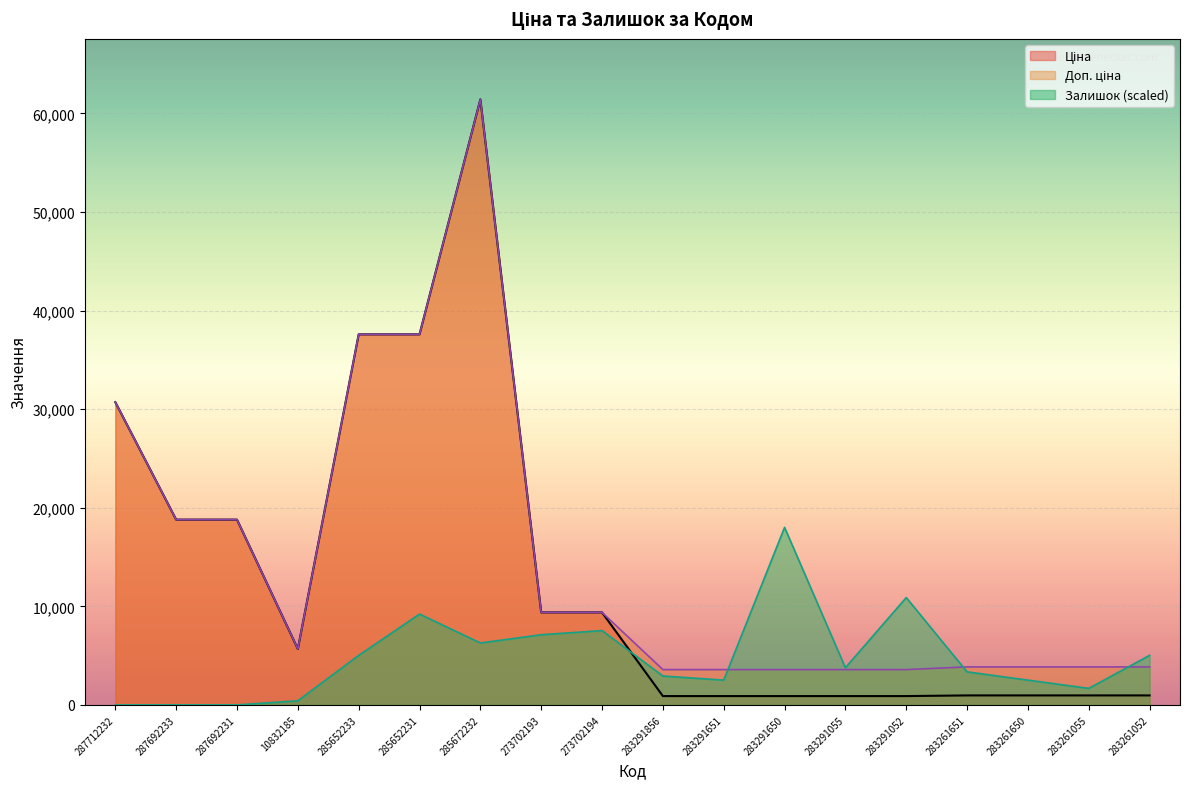

True or false: Ціна and Залишок intersect in this chart.

True